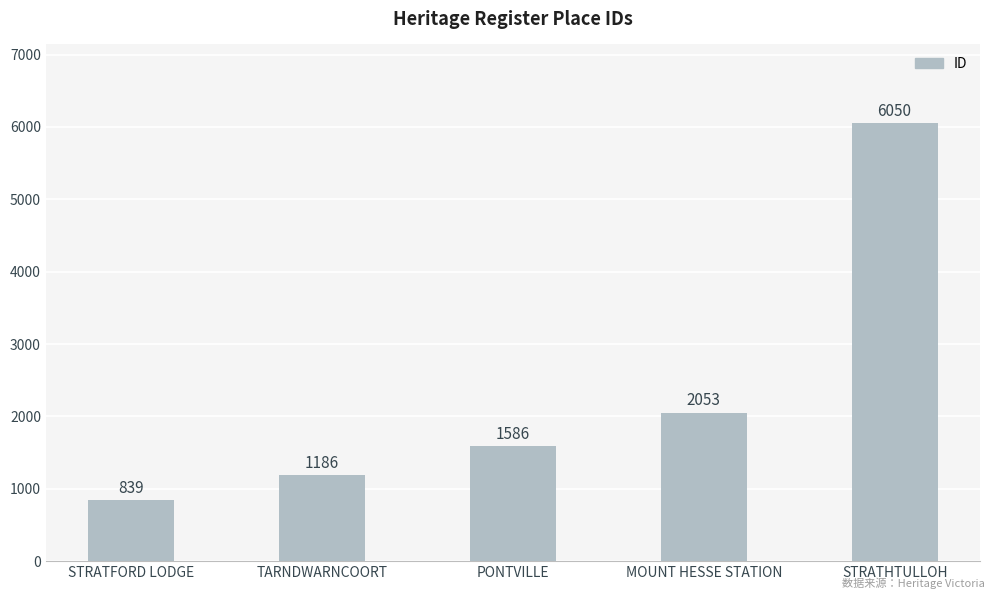

What is the greatest value displayed?

6050